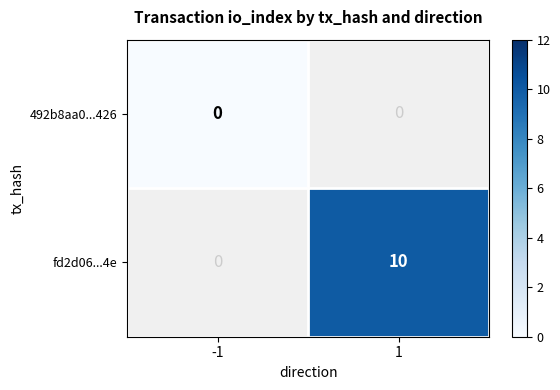

At how many categories does at least one series exceed 1?

1